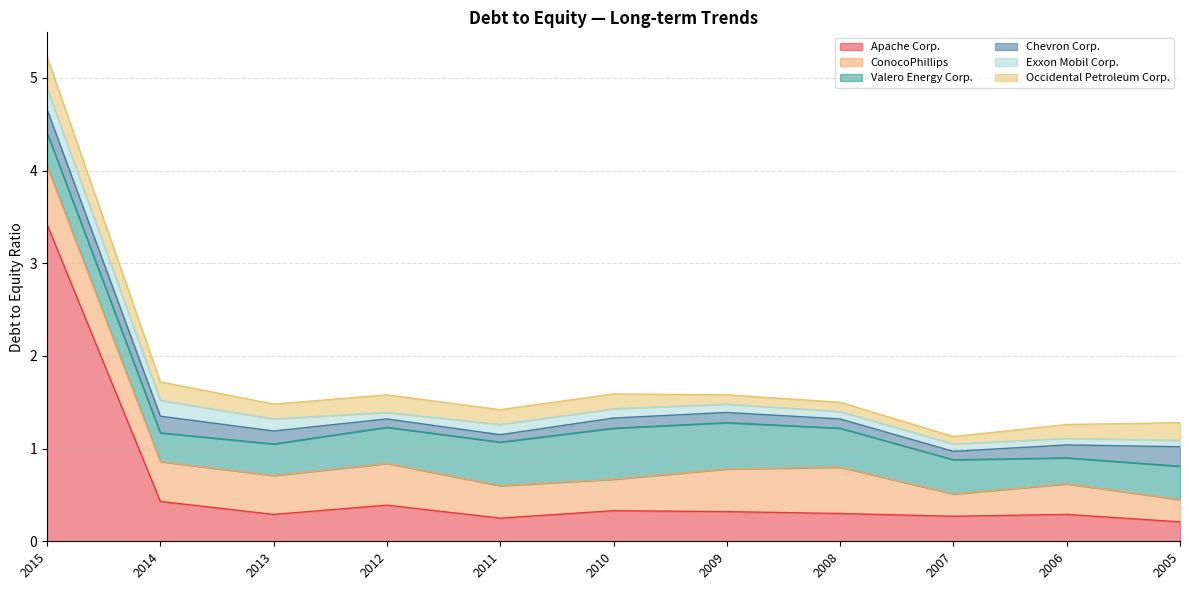

At how many categories does at least one series exceed 1?

1